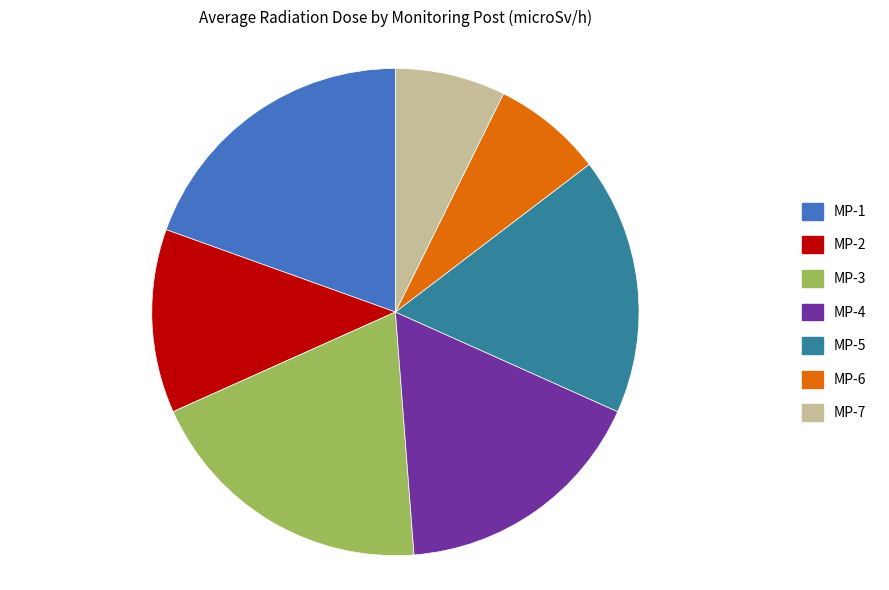

Between MP-7 and MP-4, which is larger?

MP-4